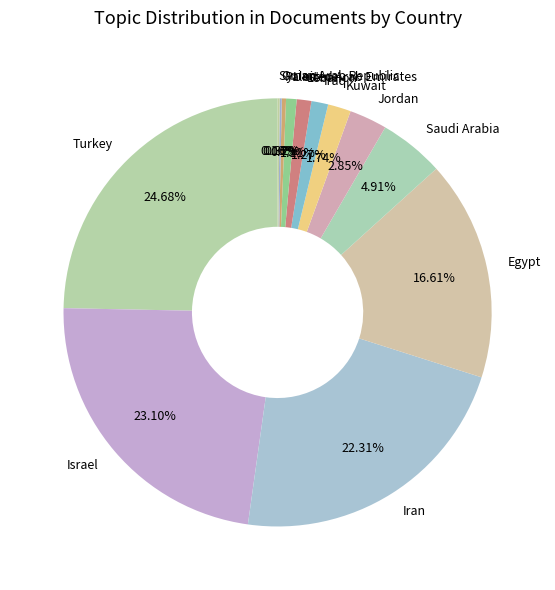

Is there a majority slice in this chart?

No